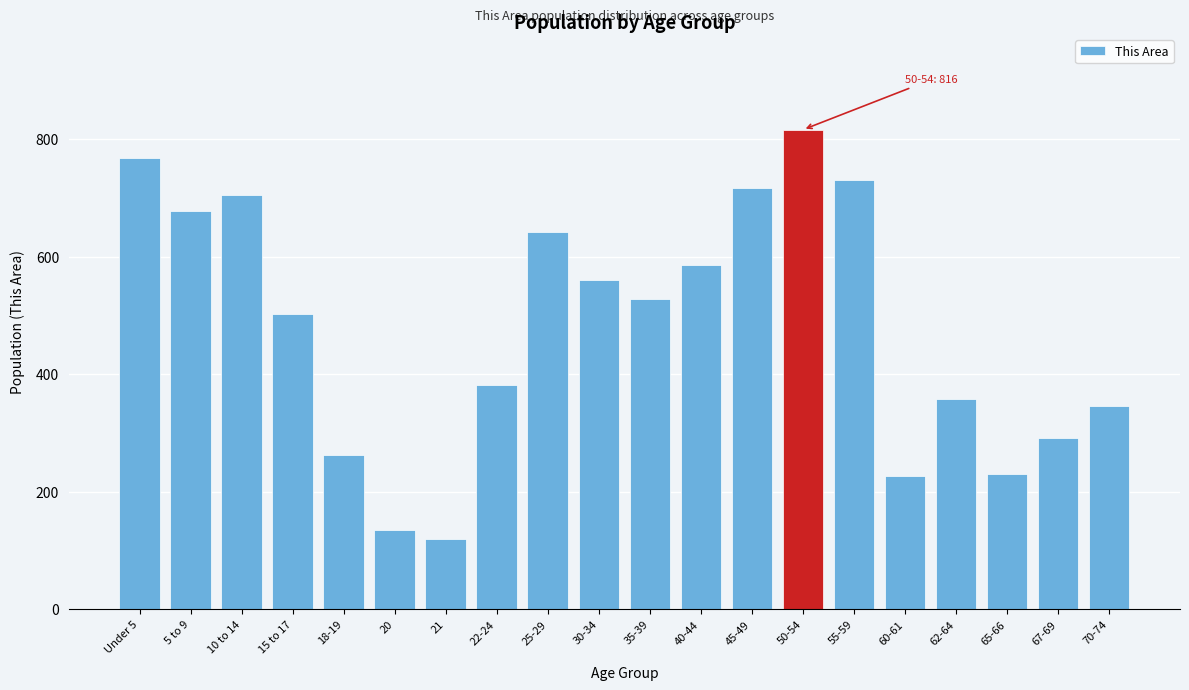

Reading right to left, list all the values displayed in this chart.

70-74=346	67-69=291	65-66=230	62-64=357	60-61=226	55-59=731	50-54=816	45-49=717	40-44=585	35-39=528	30-34=560	25-29=642	22-24=381	21=119	20=135	18-19=263	15 to 17=502	10 to 14=704	5 to 9=677	Under 5=767